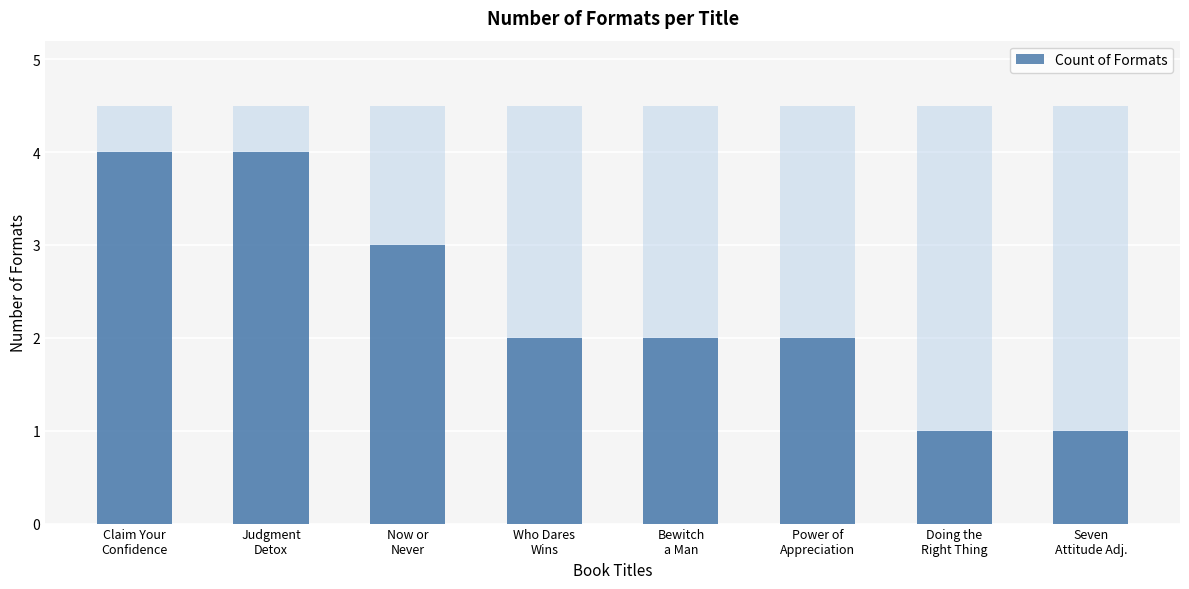

Which label corresponds to the largest value in the chart?

Claim Your
Confidence